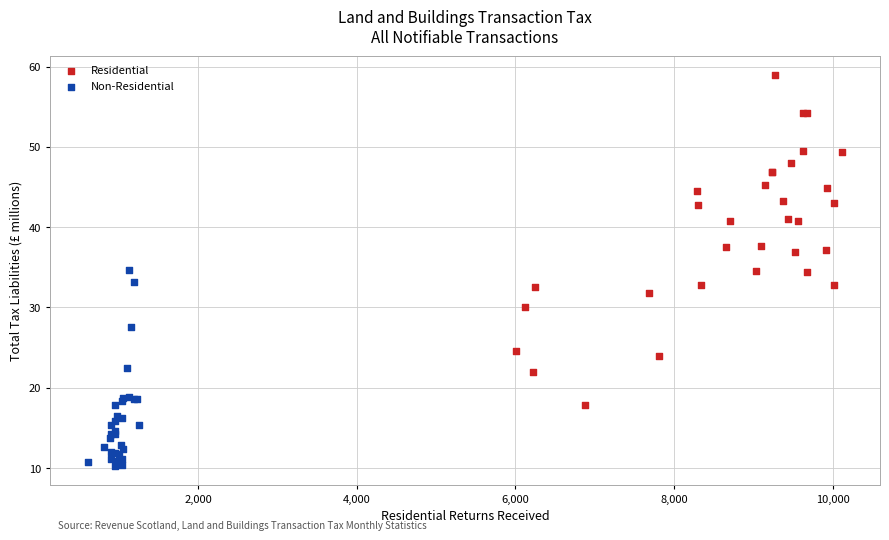

Which series contains the highest Y value?

Residential